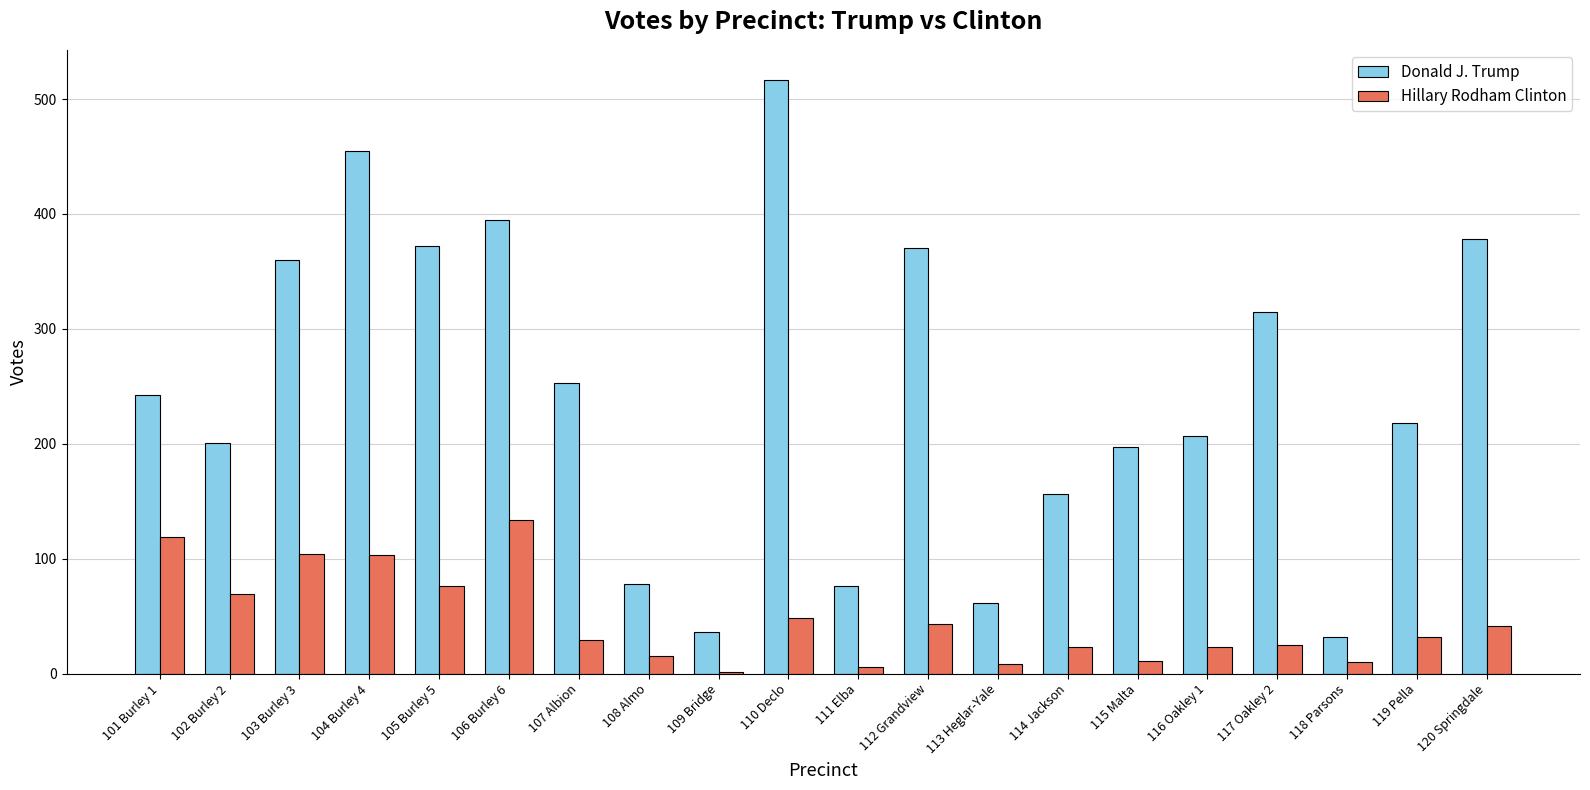

How many groups of bars are there?

20